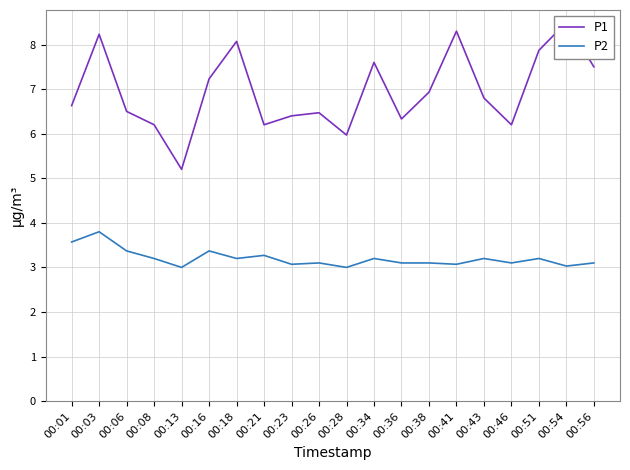

List the series in order of their overall mean, lowest first.

P2, P1